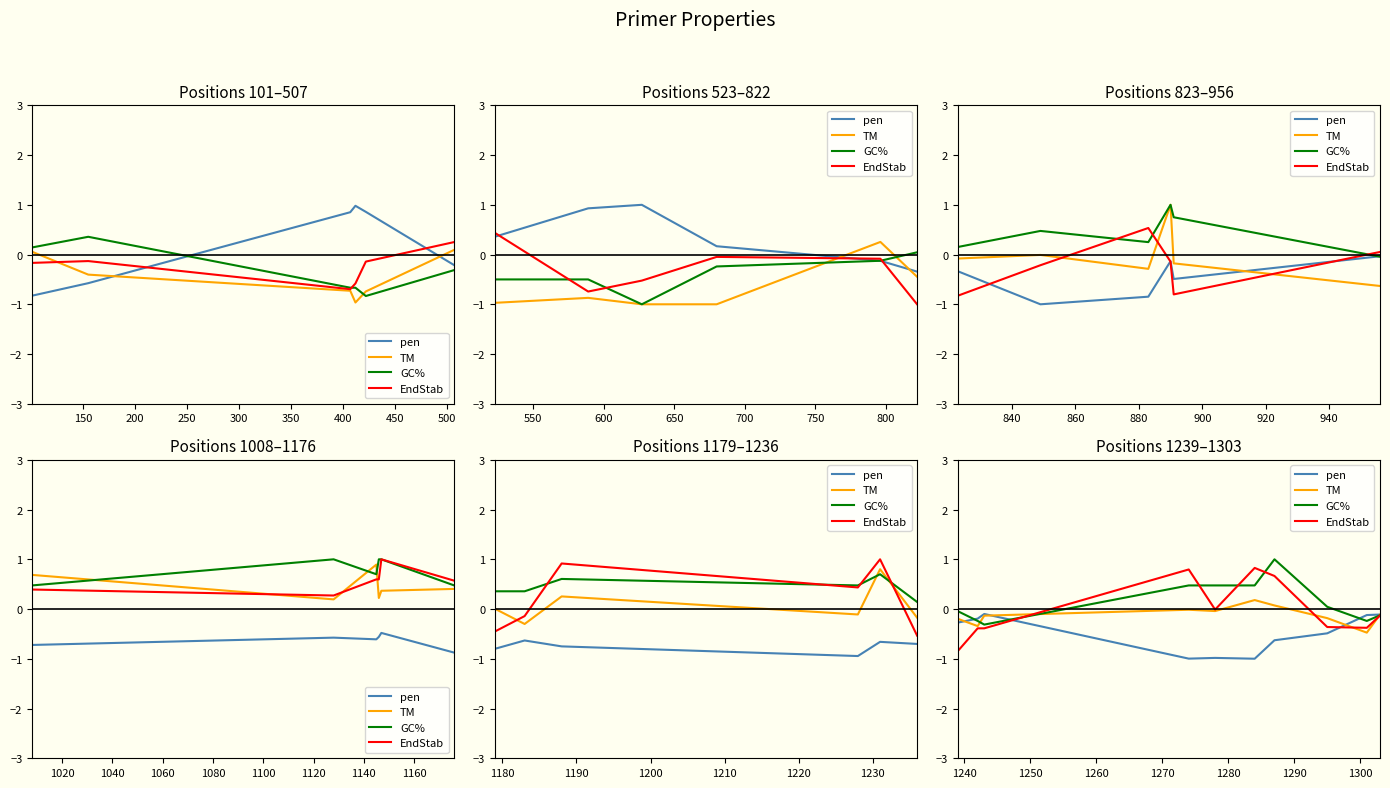

Which series has the largest total across all categories?

GC%